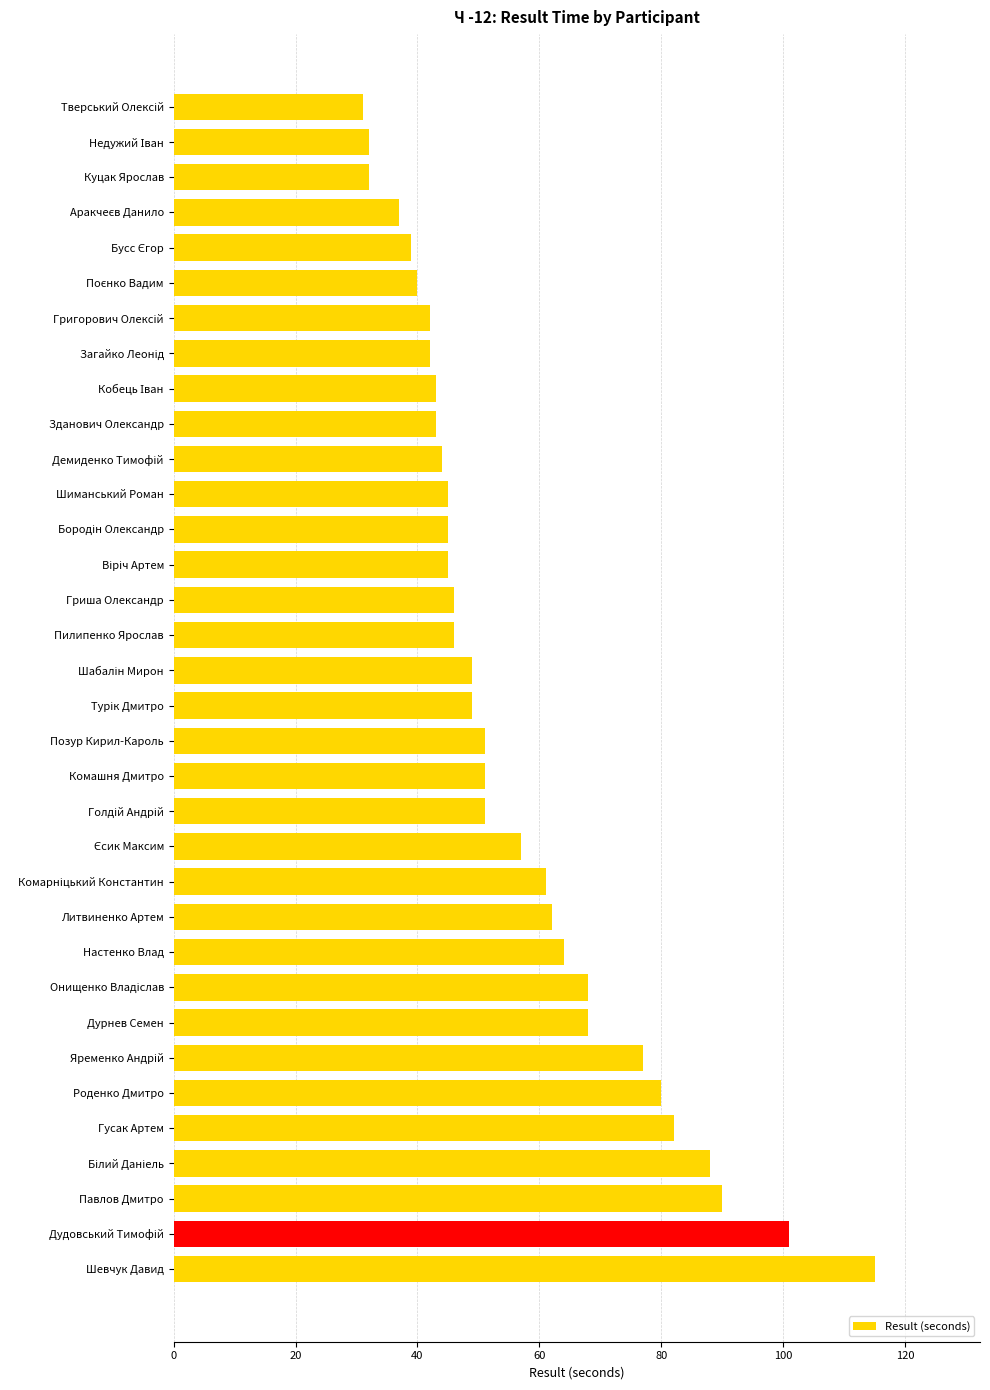

What is the maximum value shown in the chart?

115